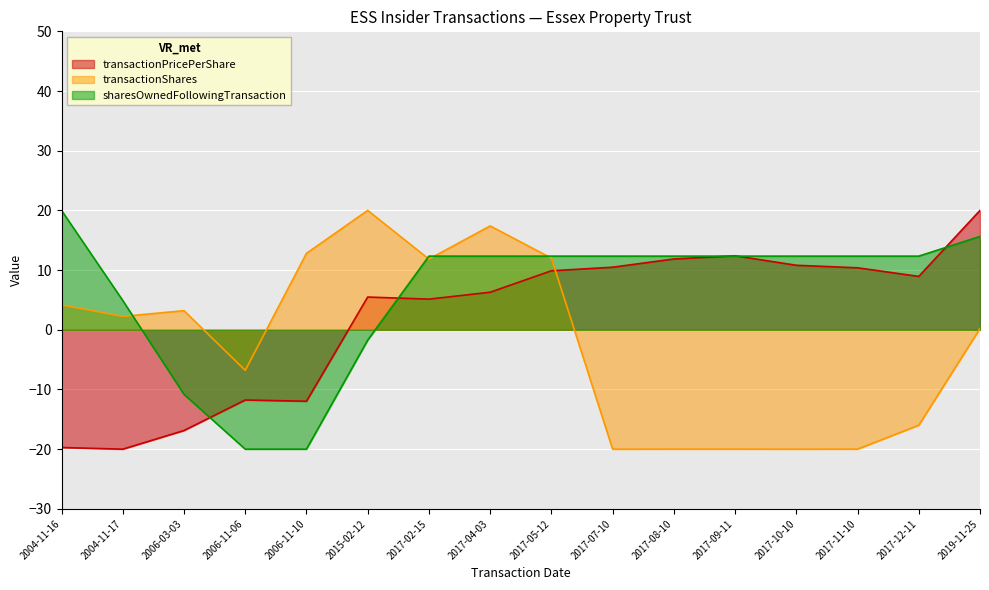

How many interior local valleys does the transactionShares series have?

5